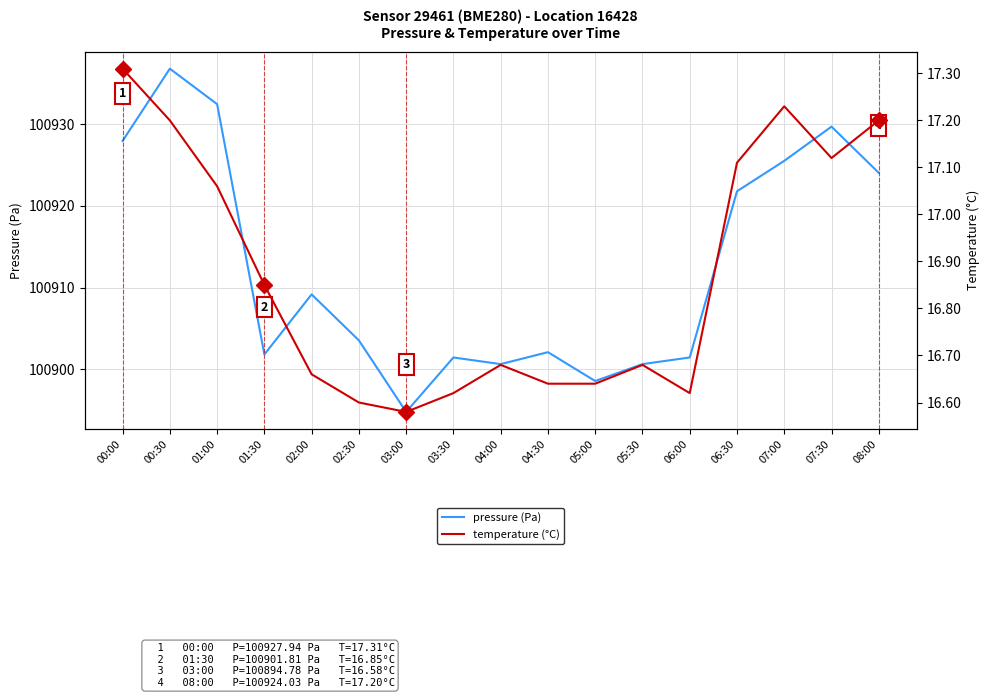

Is it true that temperature (°C) equals 17.1 at 01:00?

True